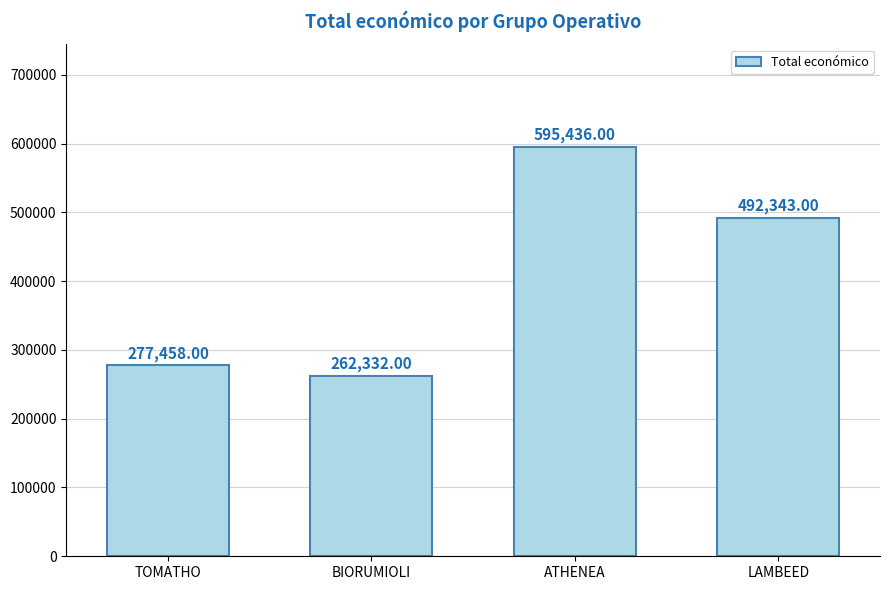

What is the sum of all values?

1627569